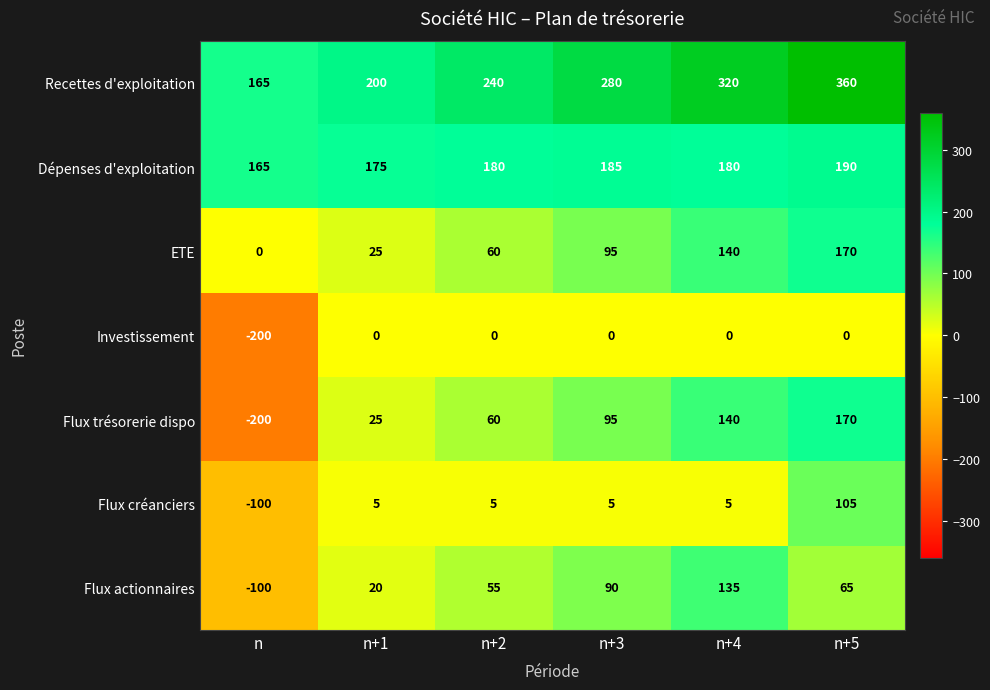

What is the difference between the highest and lowest values at n+3?

280